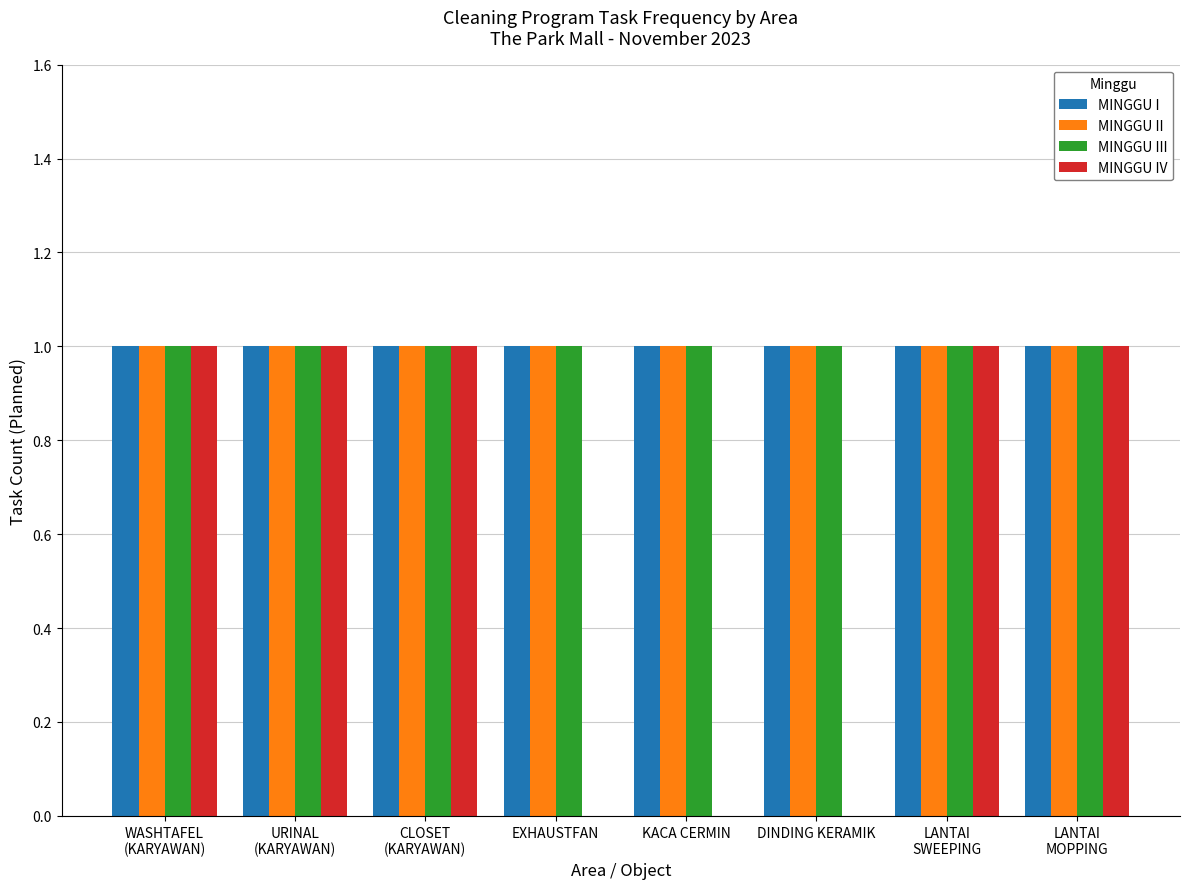

How many groups of bars are there?

8